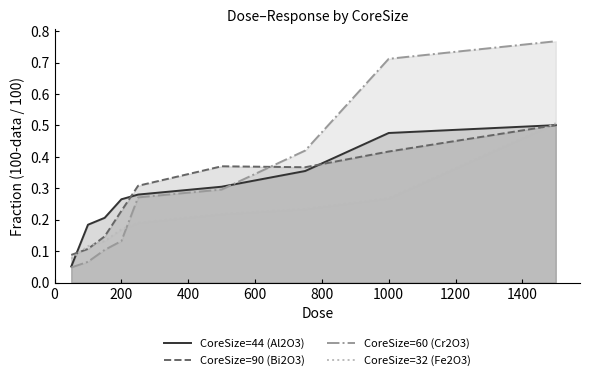

Rank the series at 200 from lowest to highest value.

CoreSize=60 (Cr2O3), CoreSize=32 (Fe2O3), CoreSize=90 (Bi2O3), CoreSize=44 (Al2O3)